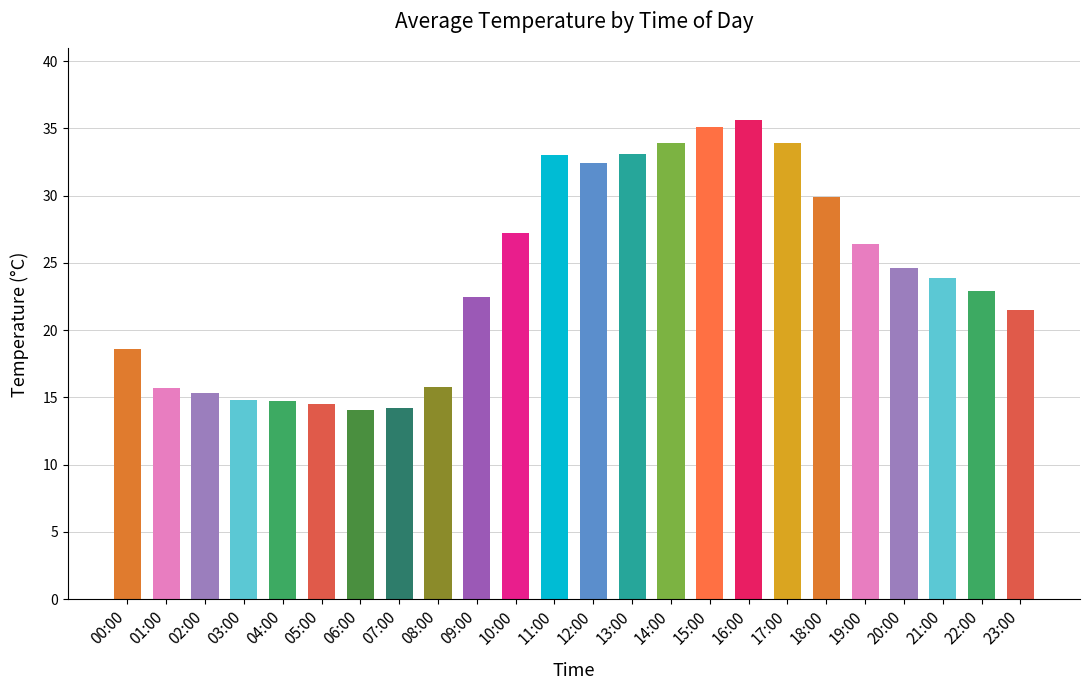

What position from the right is 23:00?

1